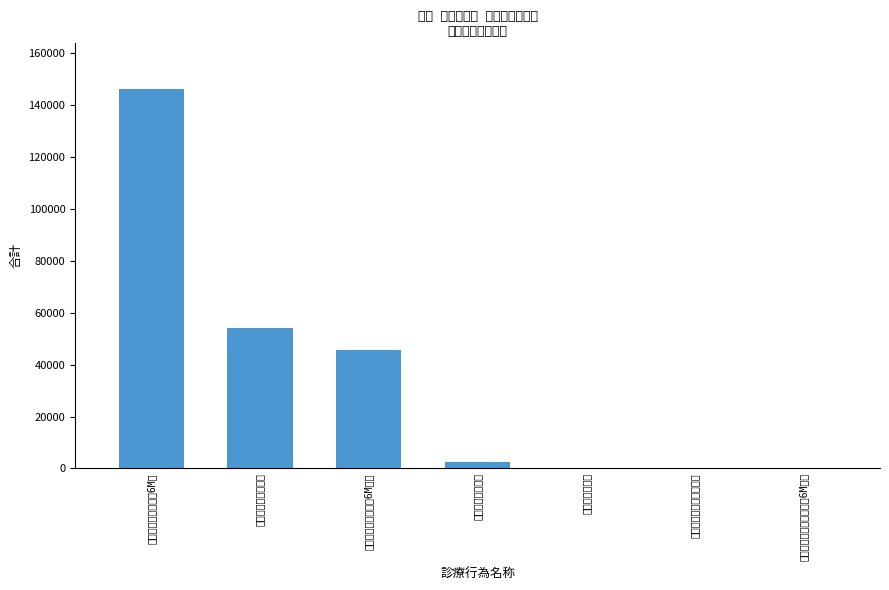

What is the label of the 1st bar from the left?

入院精神療法（２）6M超